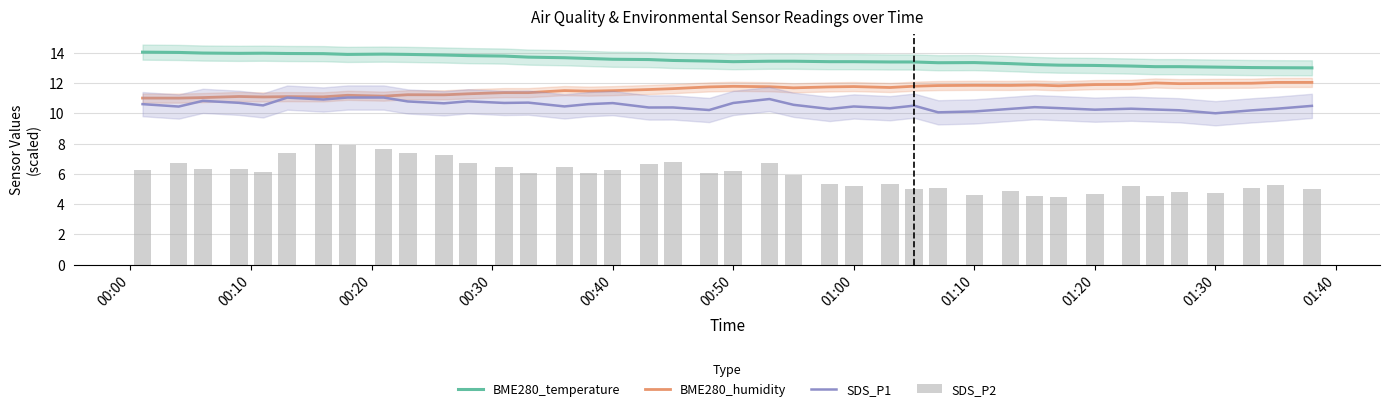

What are all the series names shown in the legend?

BME280_temperature, BME280_humidity, SDS_P1, SDS_P2